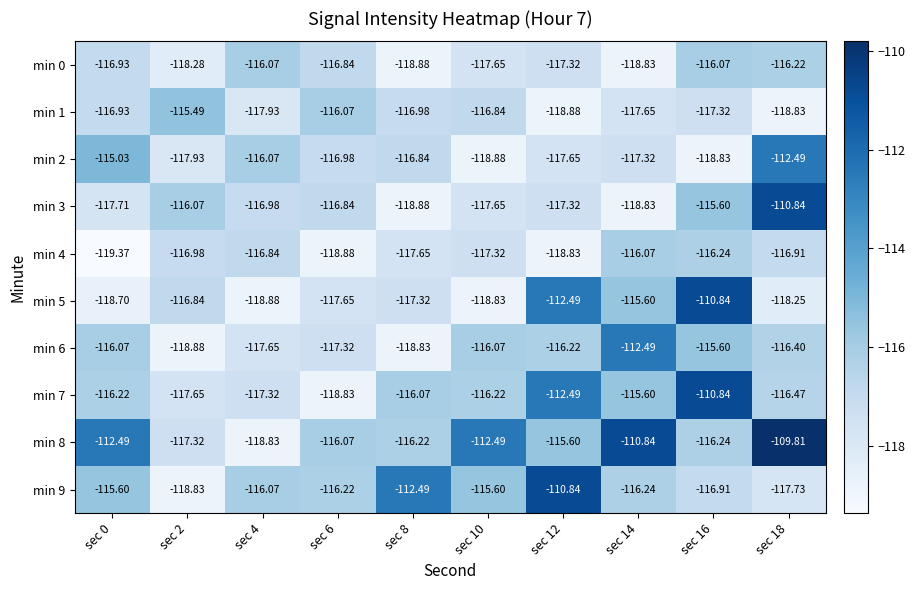

Is the value of min 9 at sec 18 greater than the value of min 0 at sec 14?

Yes